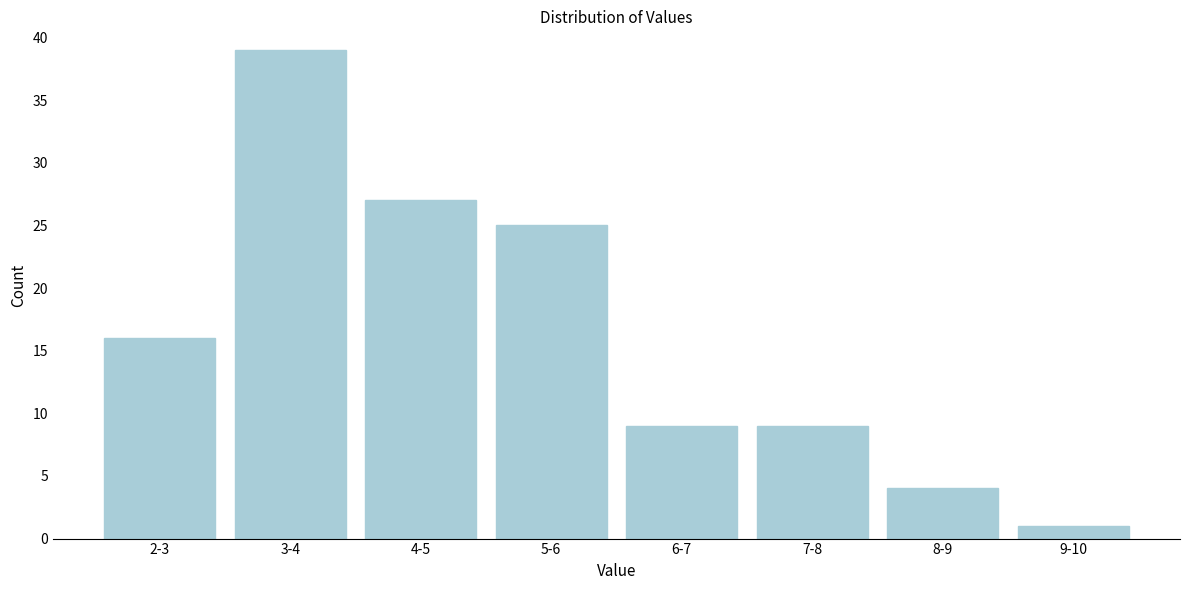

Reading right to left, extract all data points from this chart.

9-10=1	8-9=4	7-8=9	6-7=9	5-6=25	4-5=27	3-4=39	2-3=16